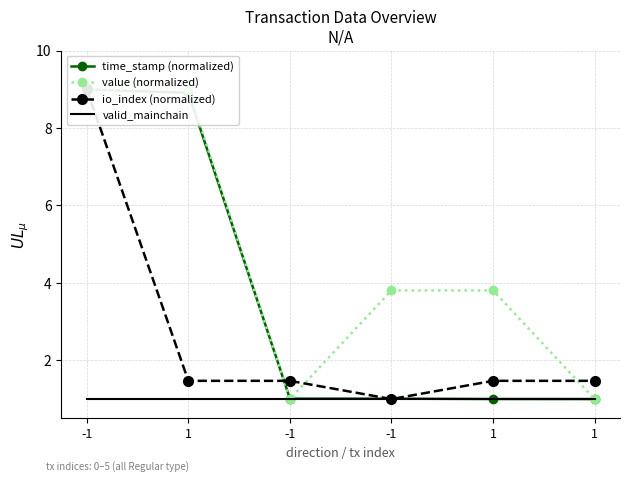

The value of valid_mainchain at -1 is 1.5. True or false?

False